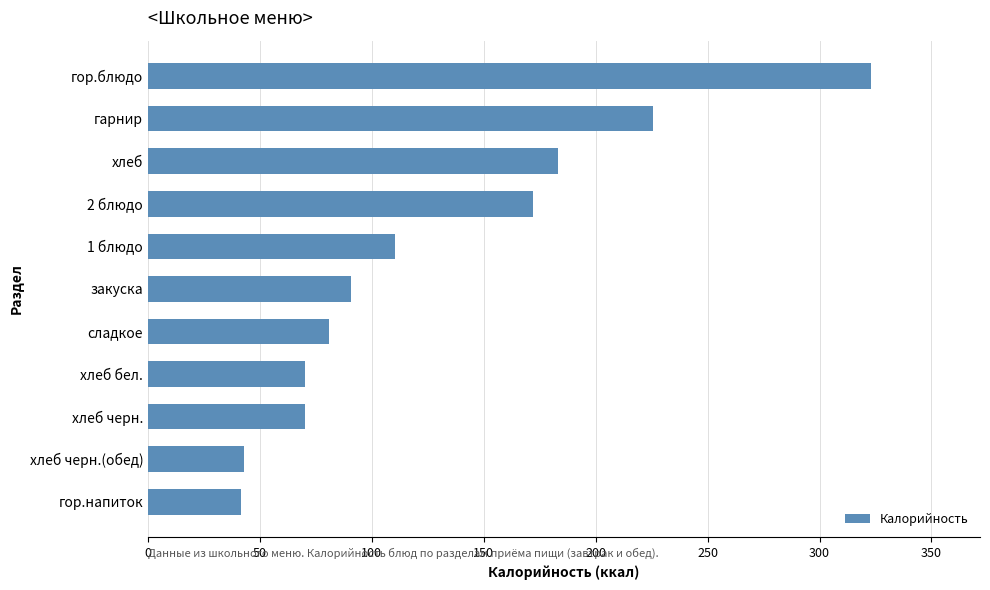

What is the ratio of the value at гор.блюдо to the value at хлеб черн.(обед)?

7.6